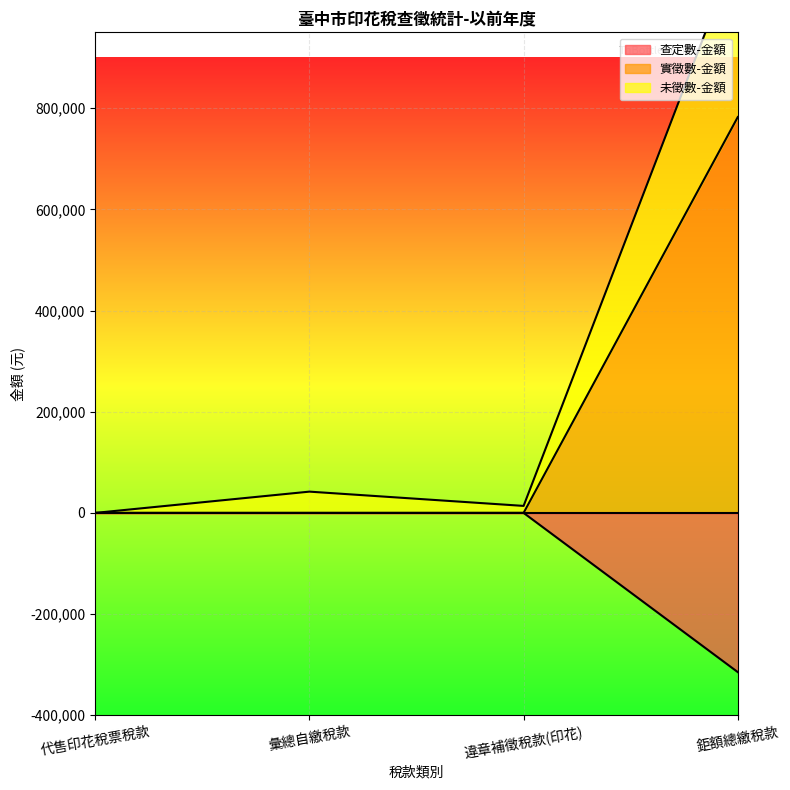

The value of 查定數-金額 at 彙總自繳稅款 is -474114. True or false?

False